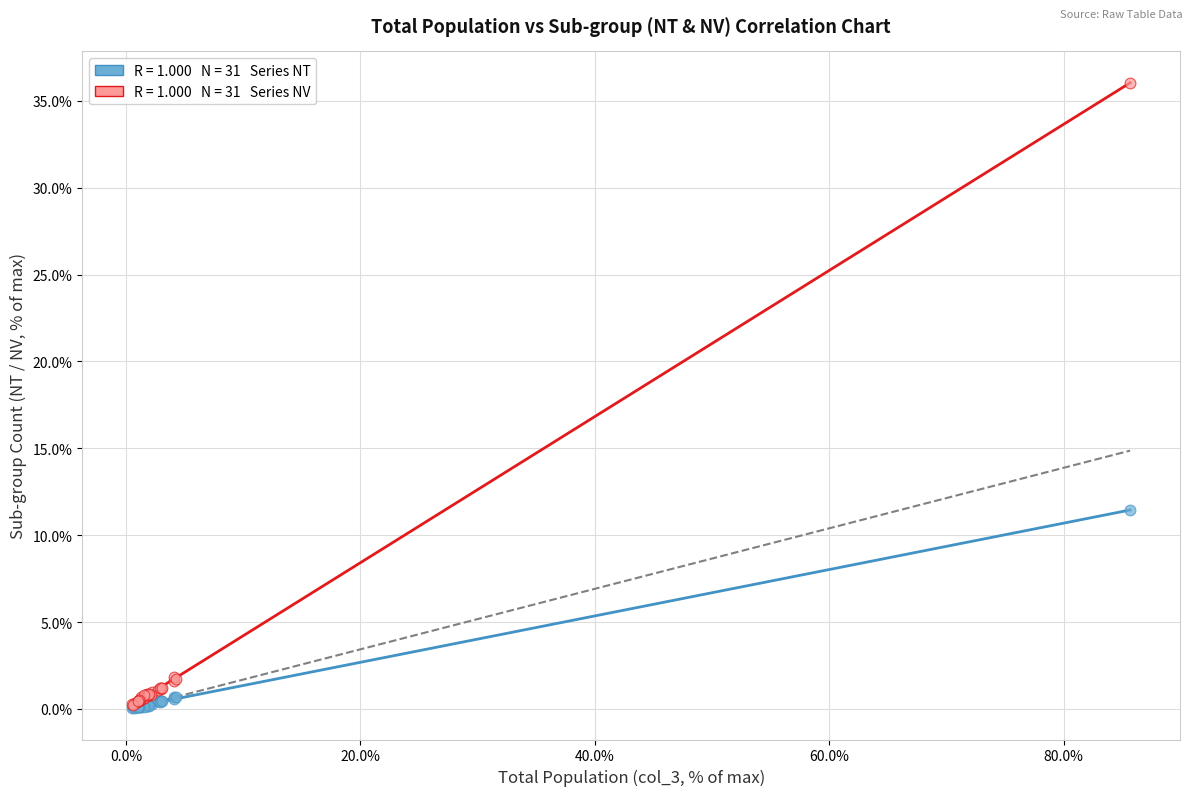

Across all series, what Y value is closest to 18?

11.4